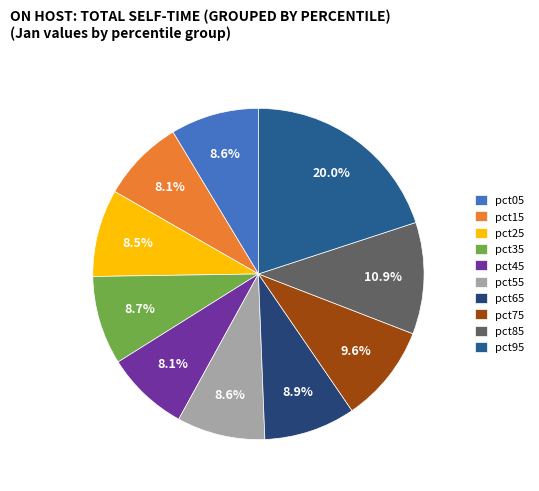

What percentage is the pct45 slice, to the nearest percent?

8%